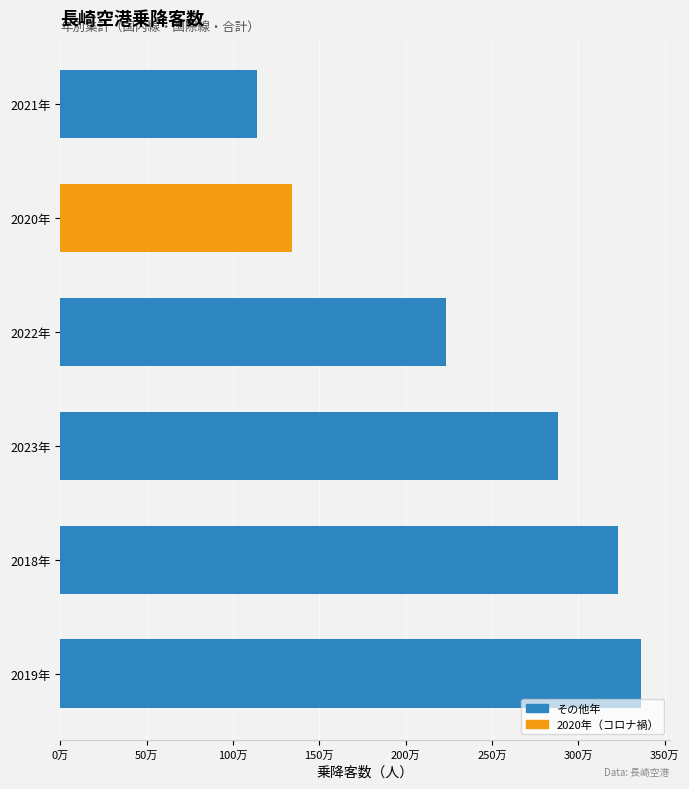

Rank the categories by value from lowest to highest.

2021年, 2020年, 2022年, 2023年, 2018年, 2019年